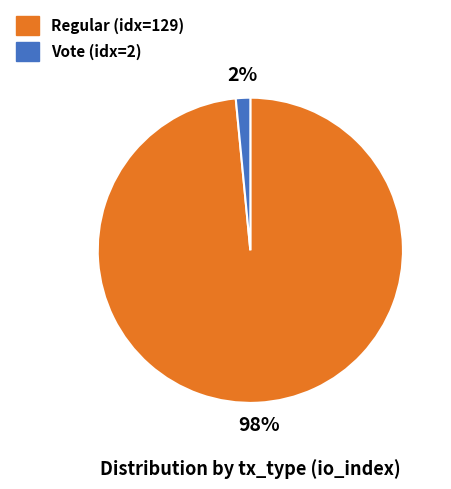

Is the sum of Regular and Vote greater than half?

Yes